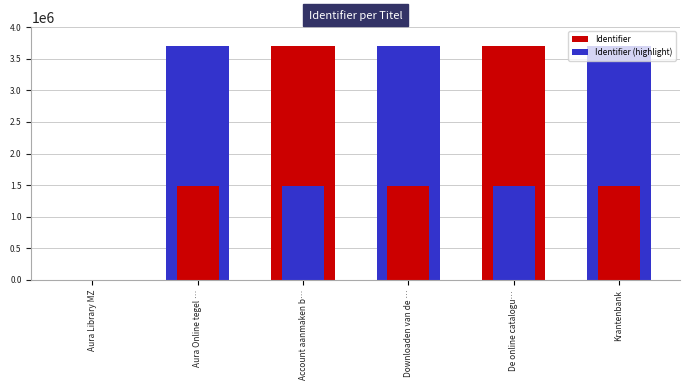

At which label does Identifier reach its peak?

Krantenbank